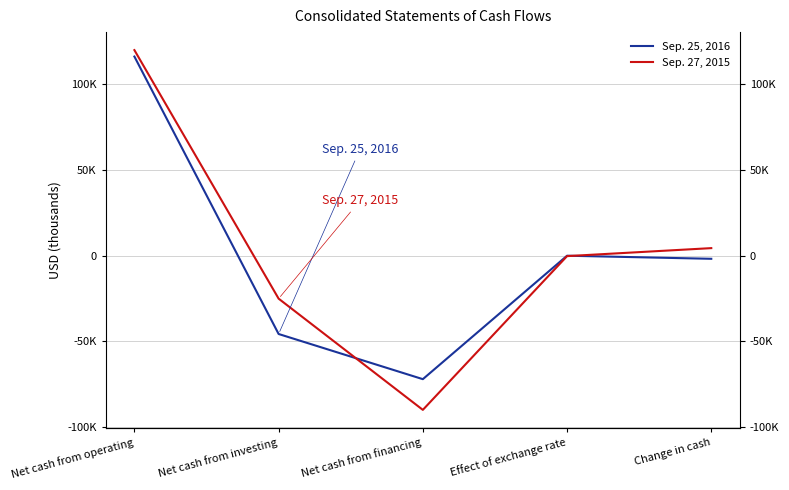

True or false: Sep. 27, 2015 has a value of 4319 at Change in cash.

True